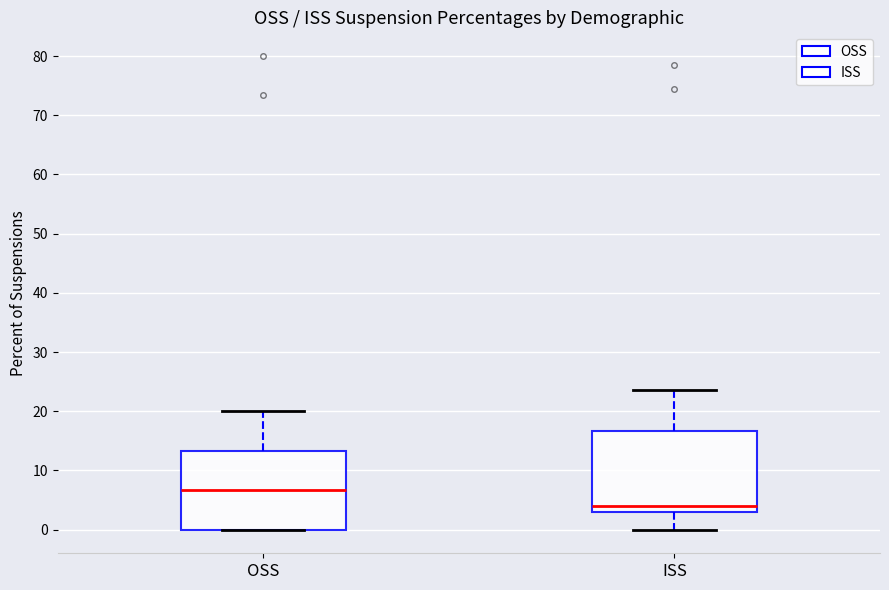

Which box's median line is the lowest?

ISS